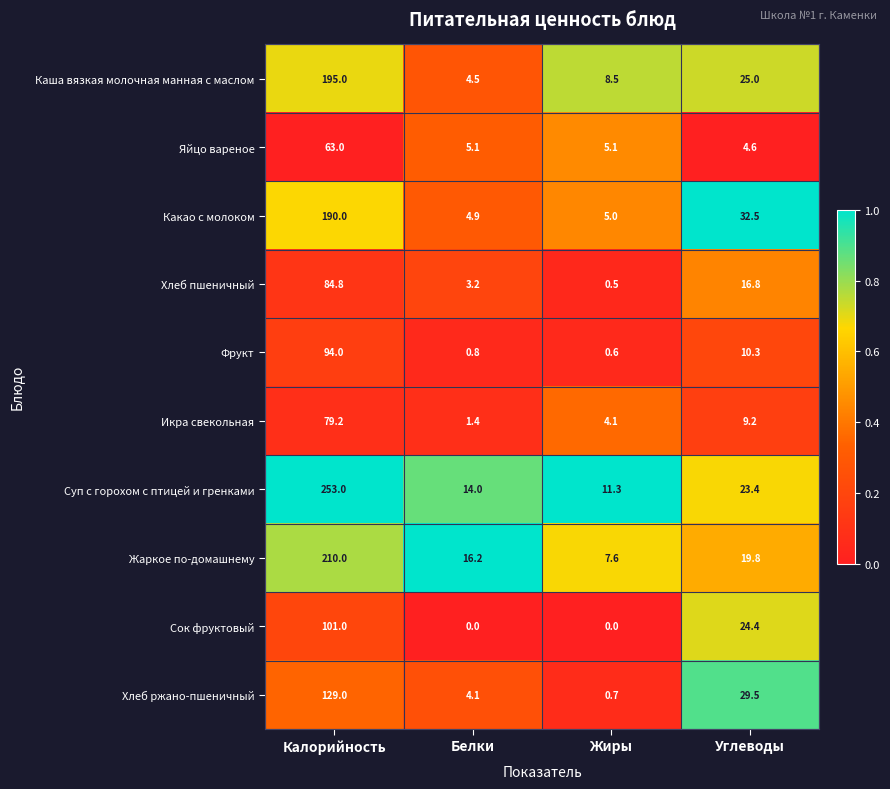

The Жаркое по-домашнему series shows 13.1 at Жиры. True or false?

False